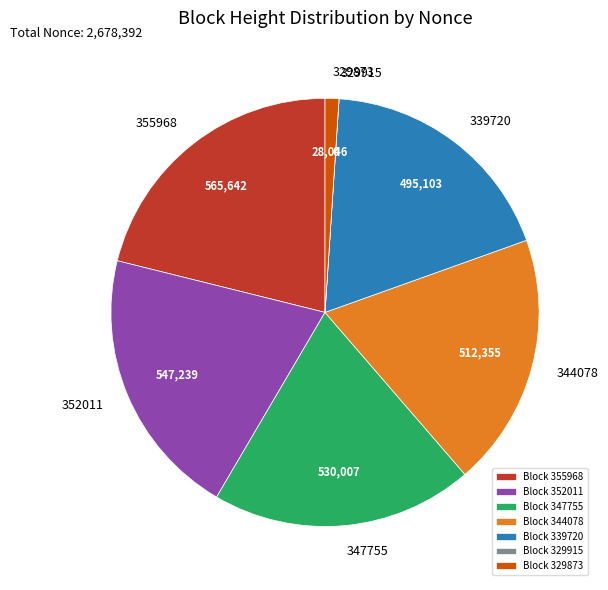

True or false: Block 344078 accounts for 19% of the total.

True